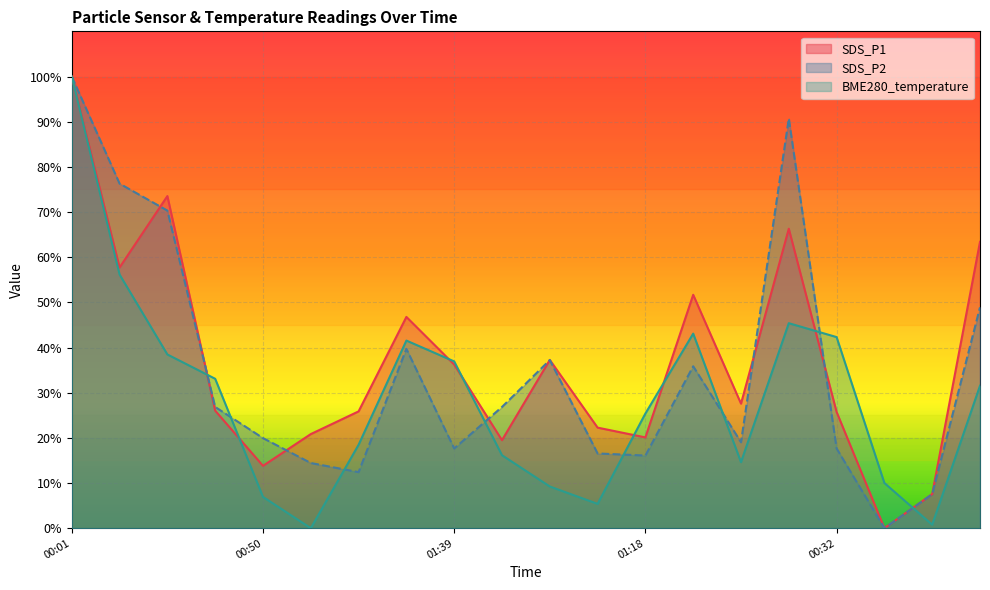

Is it true that SDS_P1 equals 46.8 at 01:27?

True